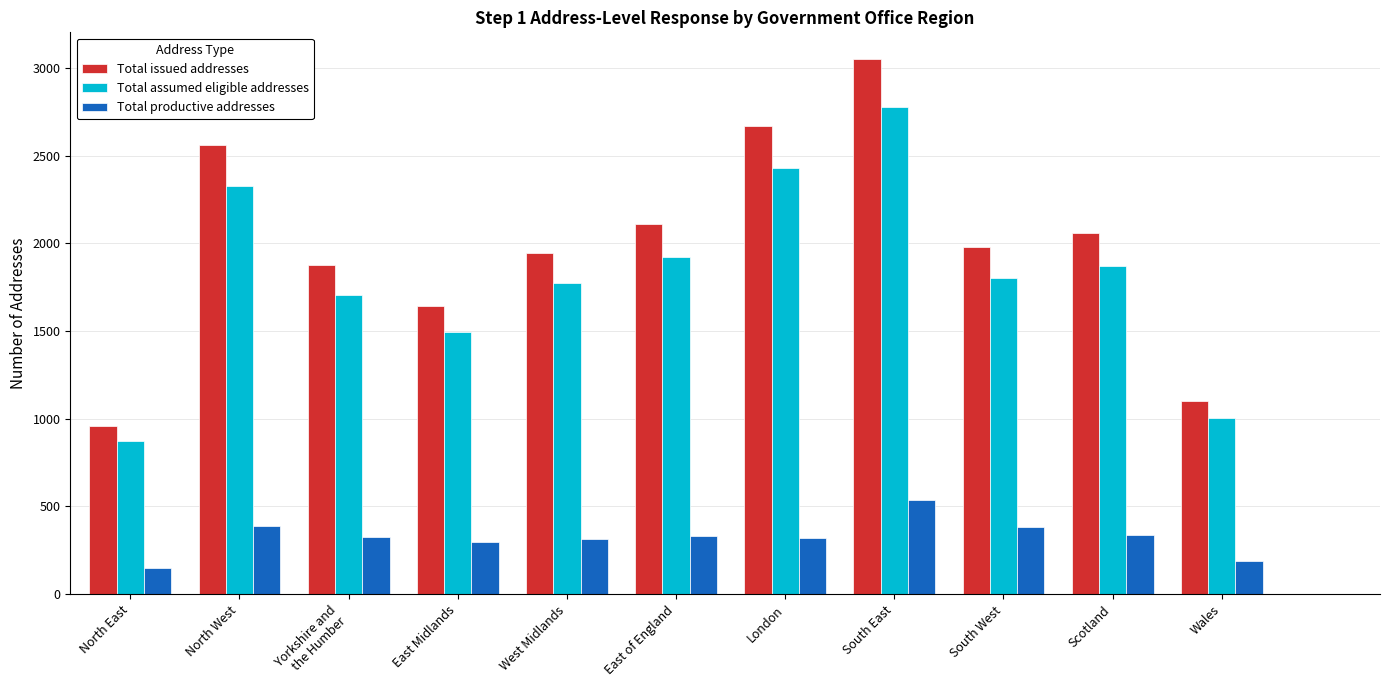

What is the average value of the Total issued addresses series?

1996